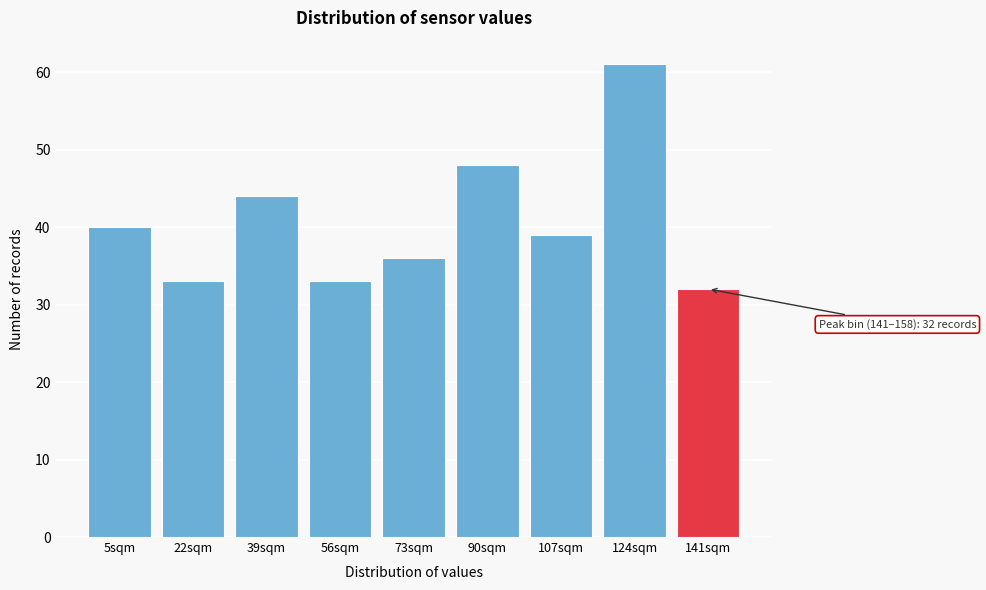

Reading right to left, transcribe all the data shown in this chart.

141sqm=32	124sqm=61	107sqm=39	90sqm=48	73sqm=36	56sqm=33	39sqm=44	22sqm=33	5sqm=40